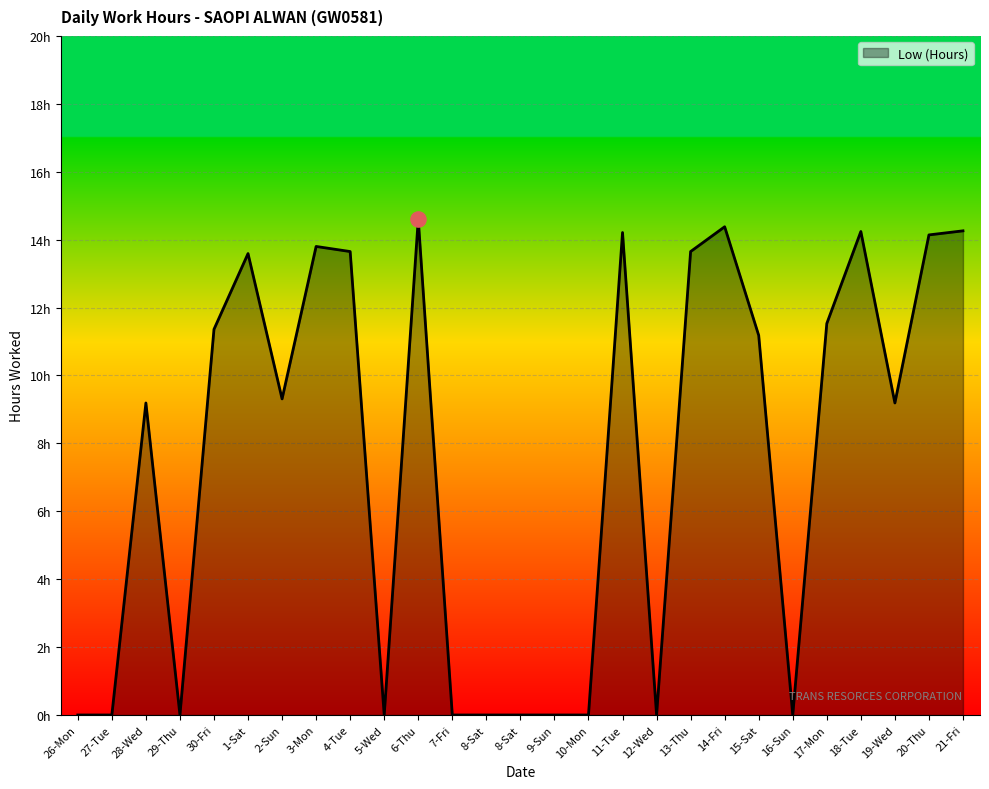

What is the ratio of the value at 28-Wed to the value at 15-Sat?

0.8